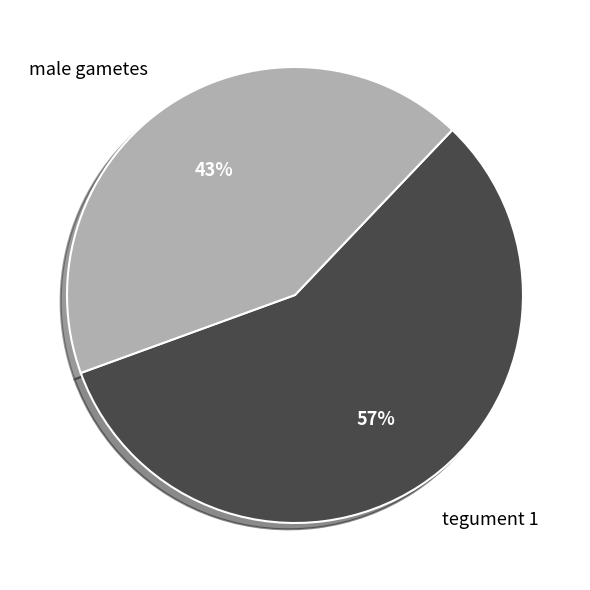

Is it true that male gametes is 43% of the pie?

True